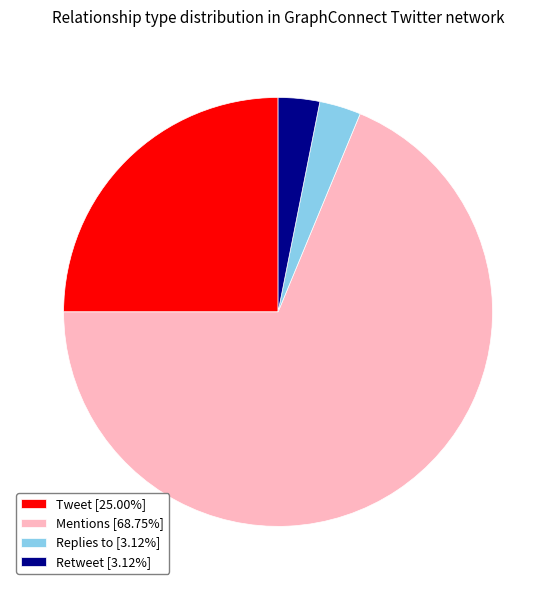

Combined, do Replies to [3.12%] and Mentions [68.75%] account for over 50%?

Yes